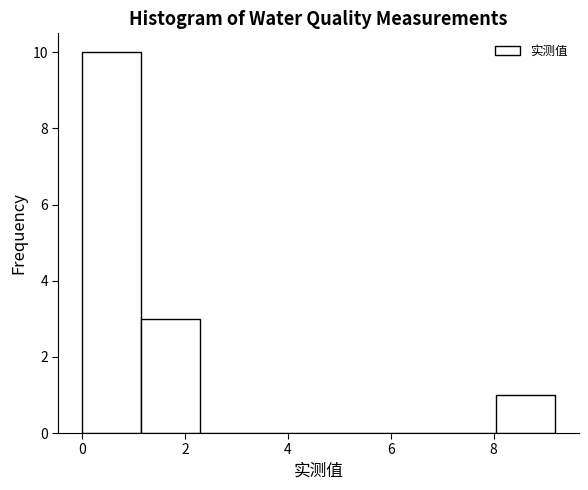

Reading left to right, list every bar in this chart as the range it spans on the x-axis followed by its height. Neither the bar edges nor the heights are printed on the chart, so give them approximately, as read against the axes.

0.0 to 1.2: 10
1.2 to 2.4: 3
2.4 to 3.4: 0
3.4 to 4.6: 0
4.6 to 5.8: 0
5.8 to 7.0: 0
7.0 to 8.0: 0
8.0 to 9.2: 1